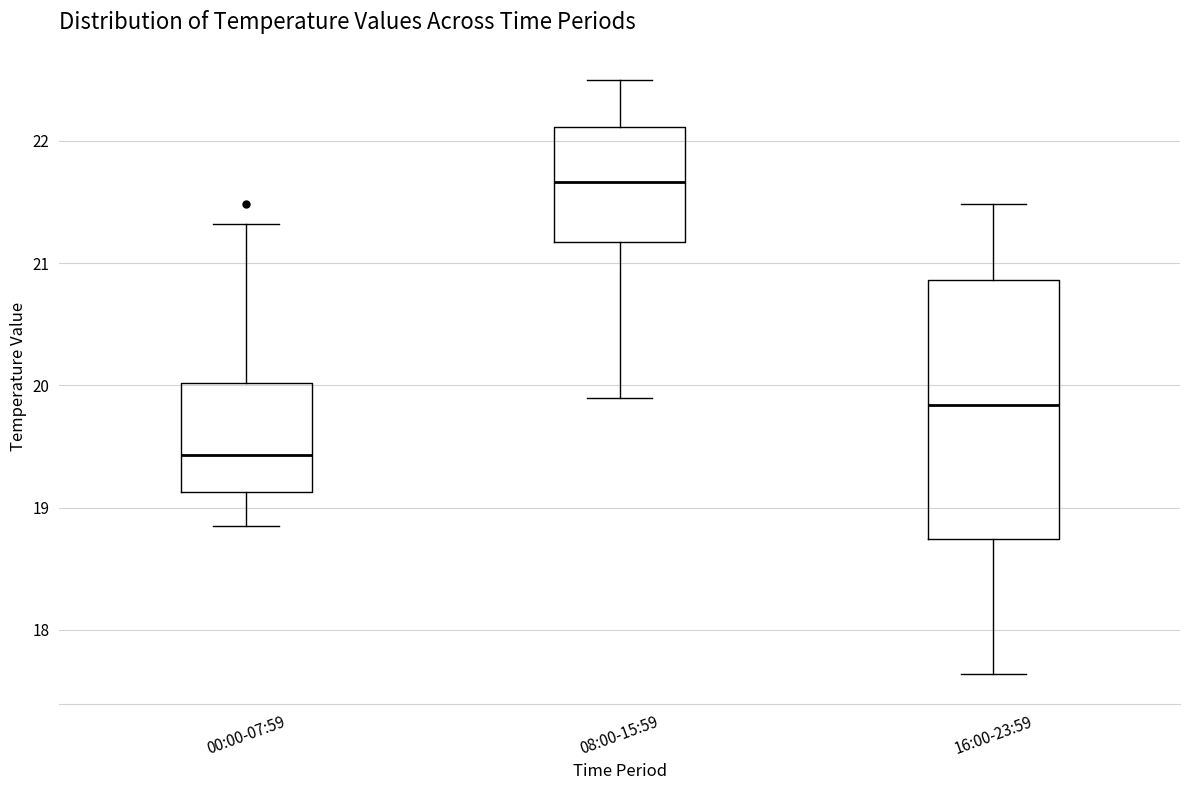

Where is the lower edge of the box for 08:00-15:59 on the y-axis? The values are not printed on the chart, so give them approximately, as read against the axis.

21.2